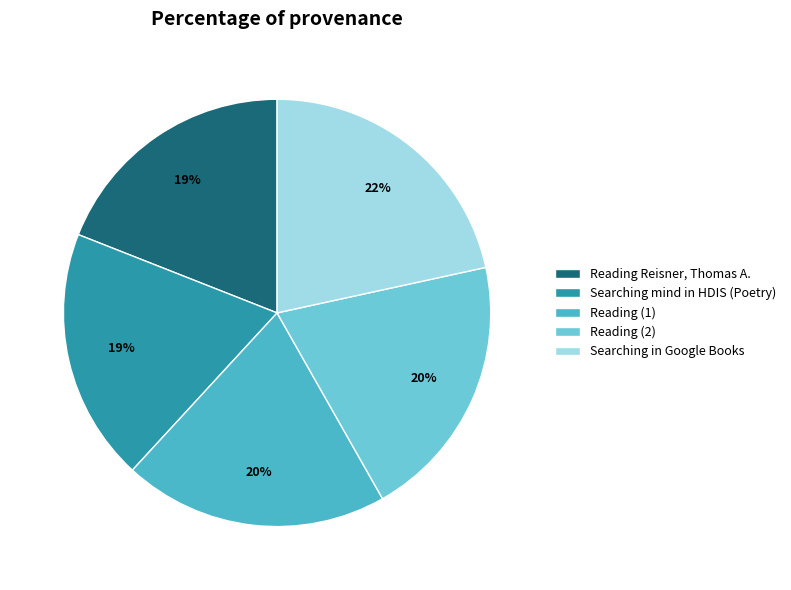

The Searching mind in HDIS (Poetry) slice represents 19% of the pie. True or false?

True